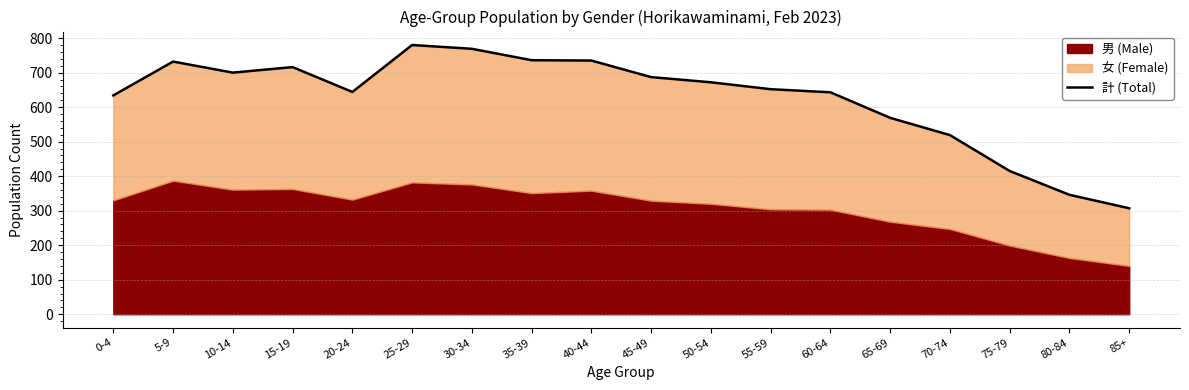

What is the difference between the second highest and minimum values?

462